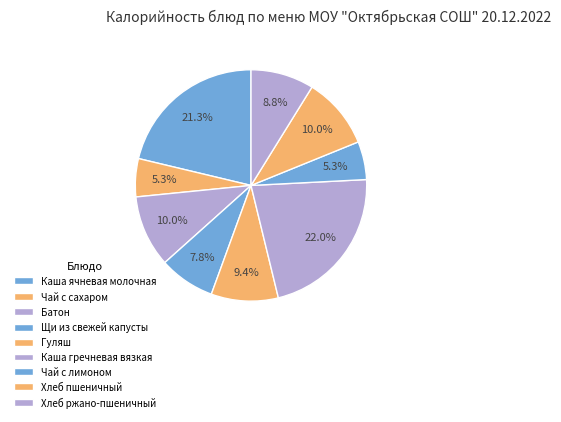

How many segments does this pie chart have?

9